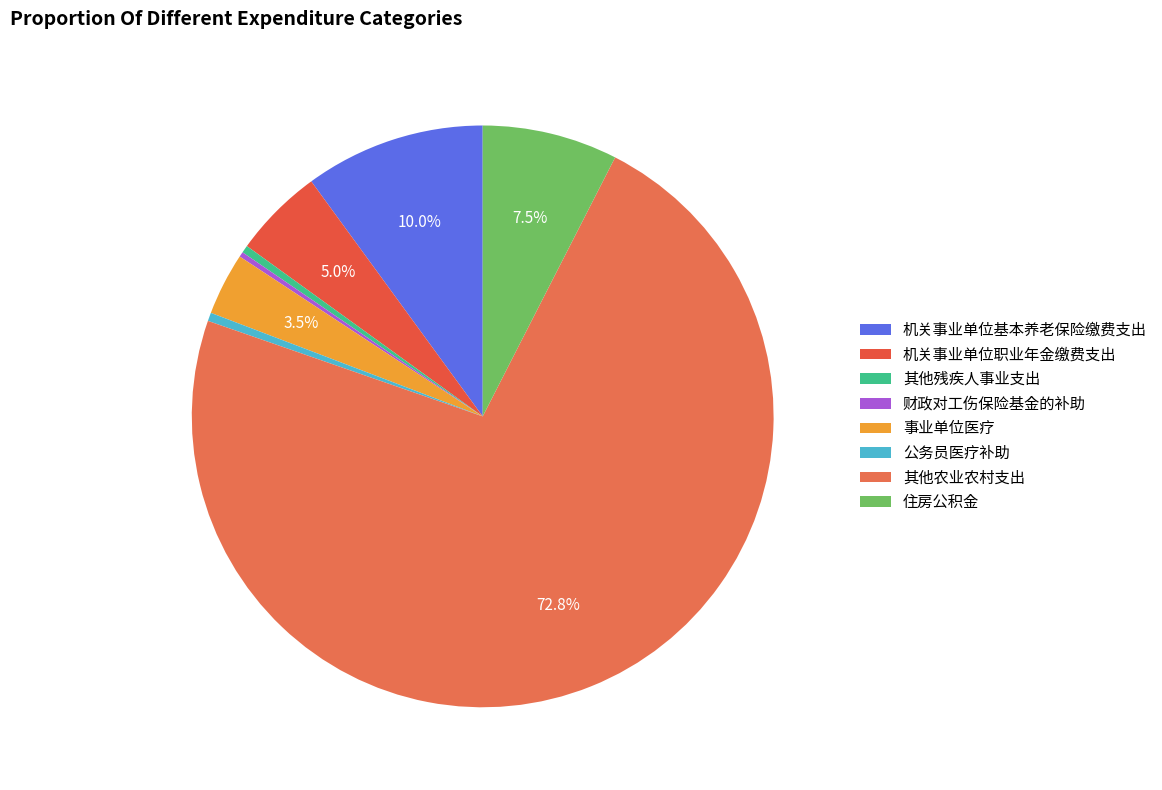

Does any single category account for the majority?

Yes